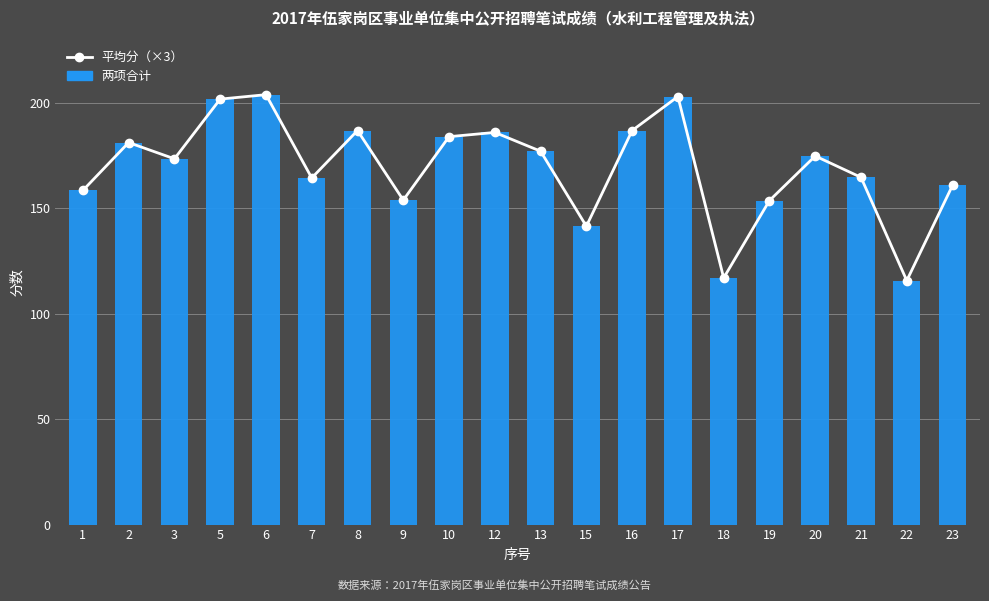

What is the value of the 平均分（×3） bar at the 8th from the left?

153.9